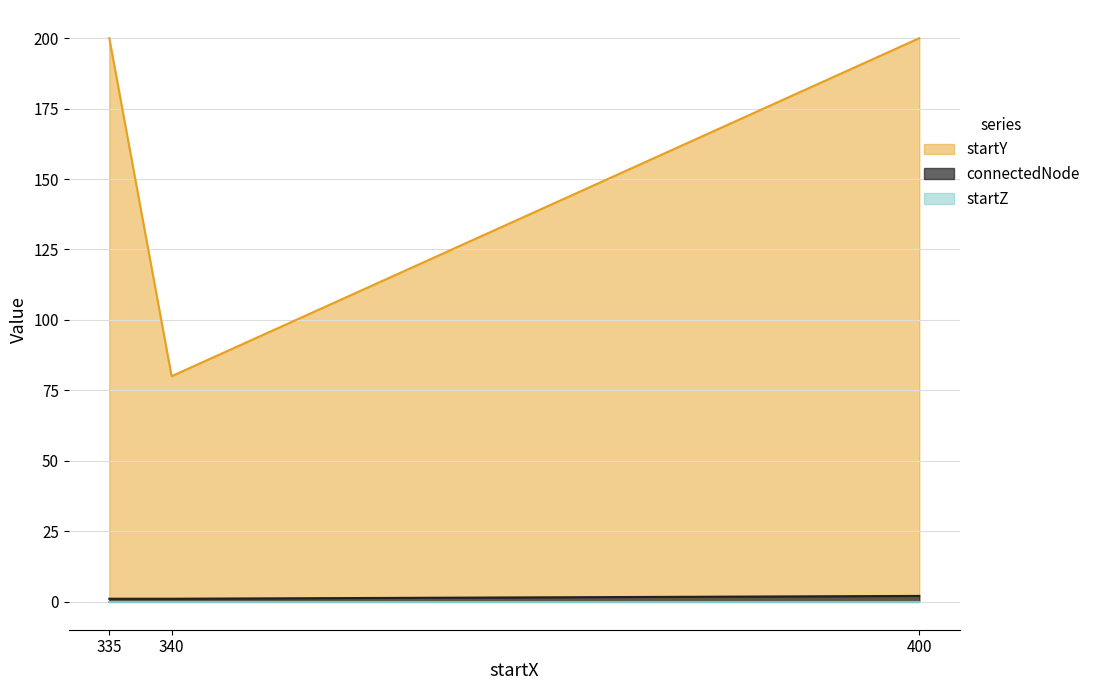

Which series has the widest spread of values?

startY